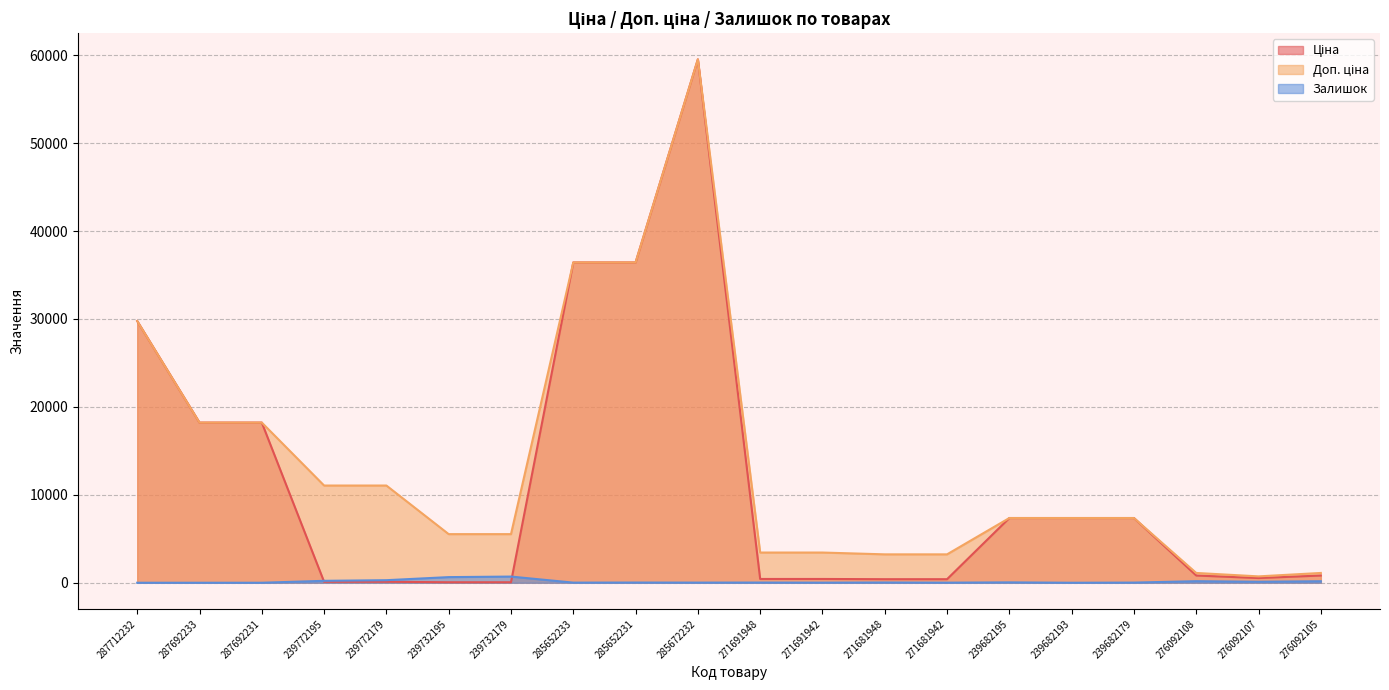

True or false: Ціна and Доп. ціна intersect in this chart.

False